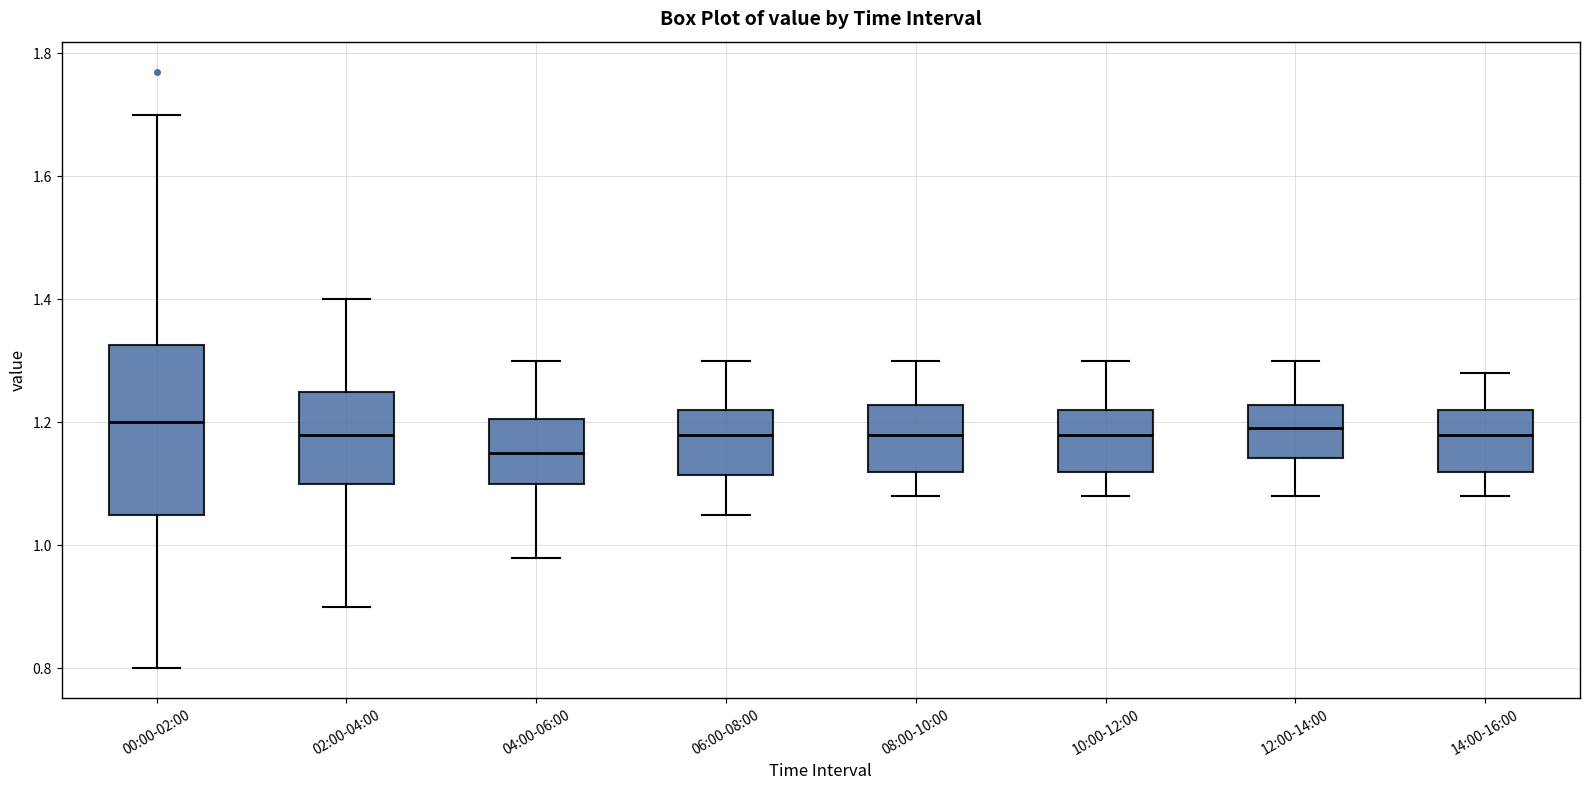

Reading left to right, transcribe this box plot: for each box, give where its median line is, the range the box spans, and where its two whiskers end, as read against the y-axis. The values are not printed on the chart, so give them approximately, as read against the axis.

00:00-02:00: median 1.20, box 1.06 to 1.32, whiskers 0.80 to 1.70
02:00-04:00: median 1.18, box 1.10 to 1.26, whiskers 0.90 to 1.40
04:00-06:00: median 1.16, box 1.10 to 1.20, whiskers 0.98 to 1.30
06:00-08:00: median 1.18, box 1.12 to 1.22, whiskers 1.06 to 1.30
08:00-10:00: median 1.18, box 1.12 to 1.22, whiskers 1.08 to 1.30
10:00-12:00: median 1.18, box 1.12 to 1.22, whiskers 1.08 to 1.30
12:00-14:00: median 1.20, box 1.14 to 1.22, whiskers 1.08 to 1.30
14:00-16:00: median 1.18, box 1.12 to 1.22, whiskers 1.08 to 1.28